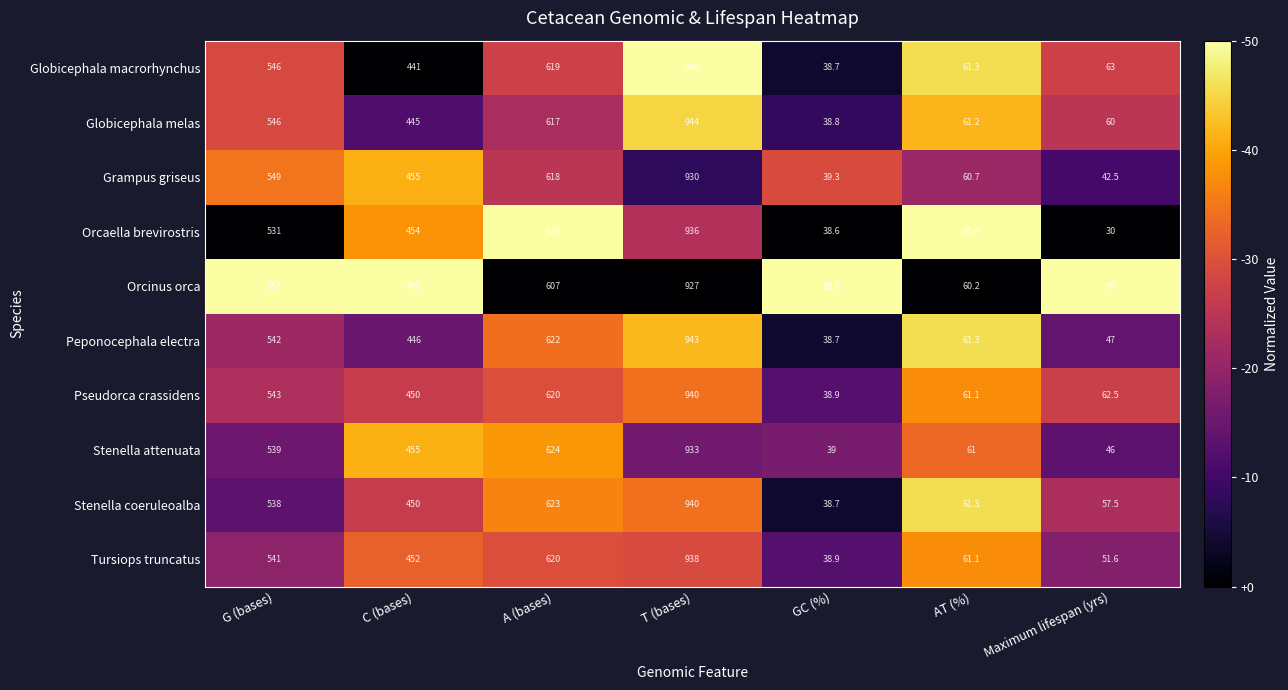

What is the average value of the Orcinus orca series?

391.3